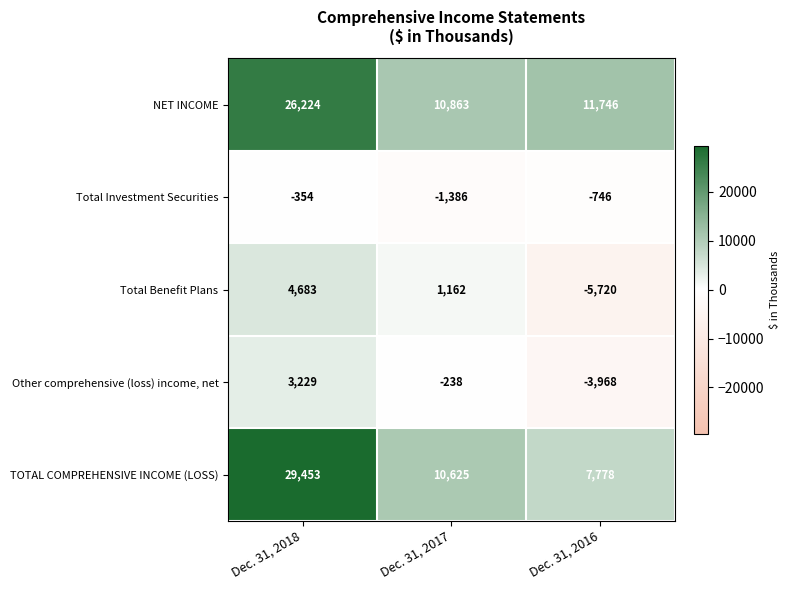

Which series has the largest range (max minus min)?

TOTAL COMPREHENSIVE INCOME (LOSS)